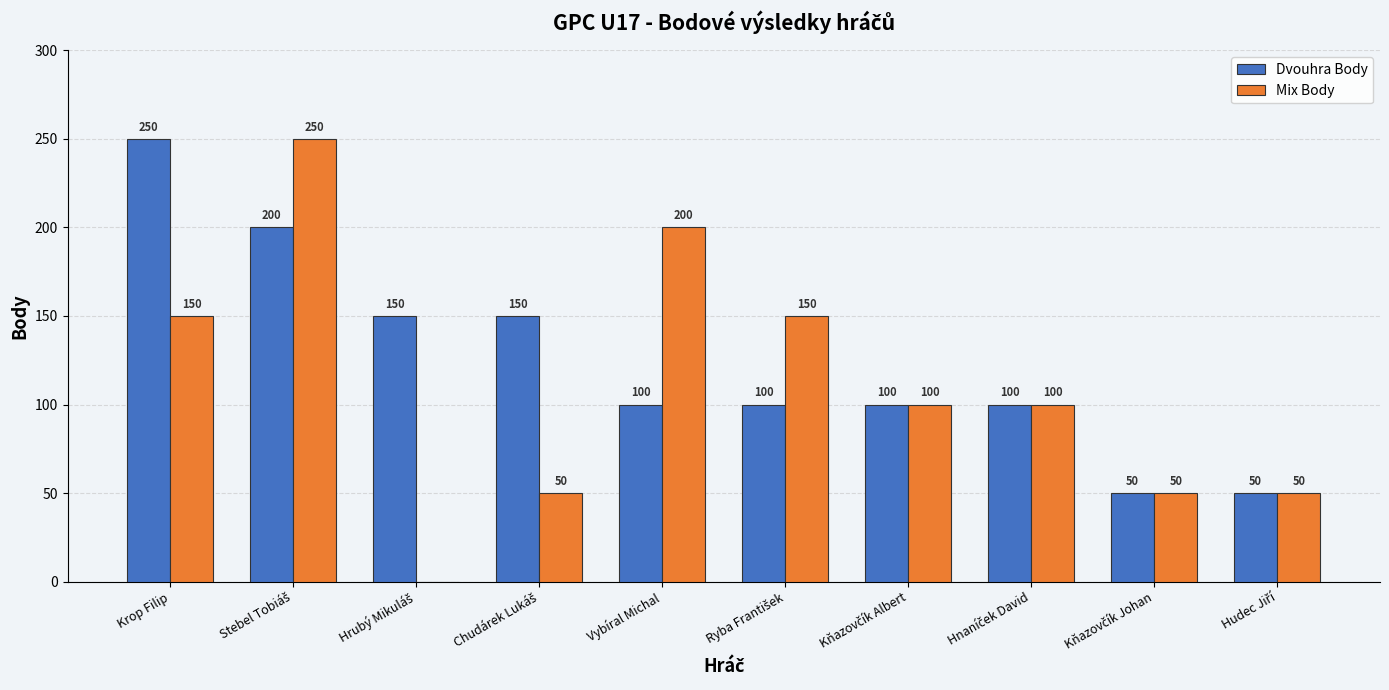

What is the maximum value shown in the chart?

250